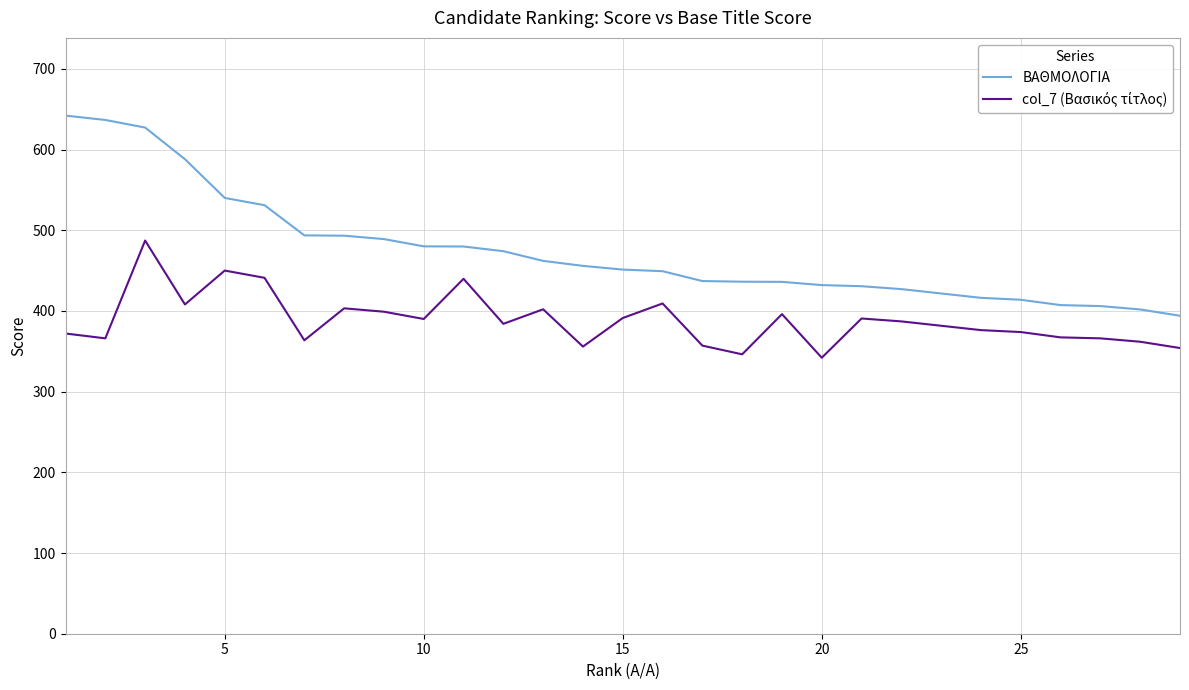

Which series has the largest range (max minus min)?

ΒΑΘΜΟΛΟΓΙΑ